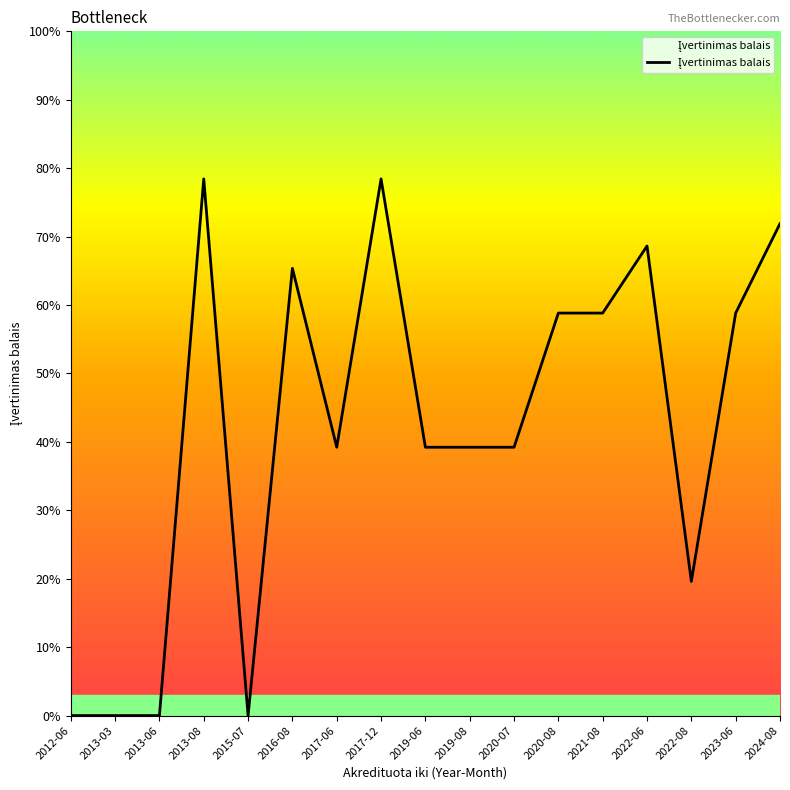

Is this an area chart (filled region under the line)?

No